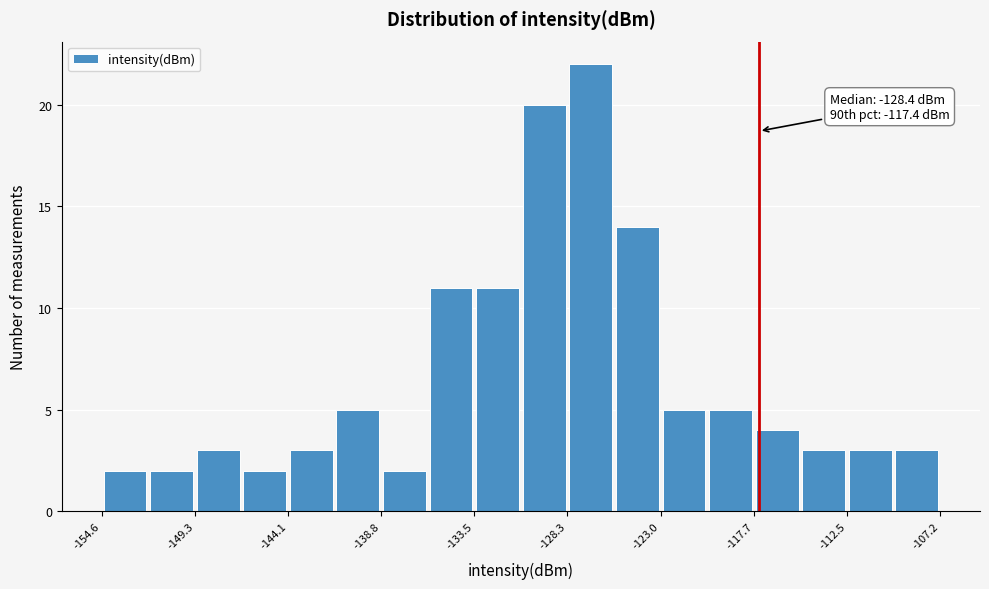

Read against the x-axis, roughly where is the centre of the tallest bar?

-127